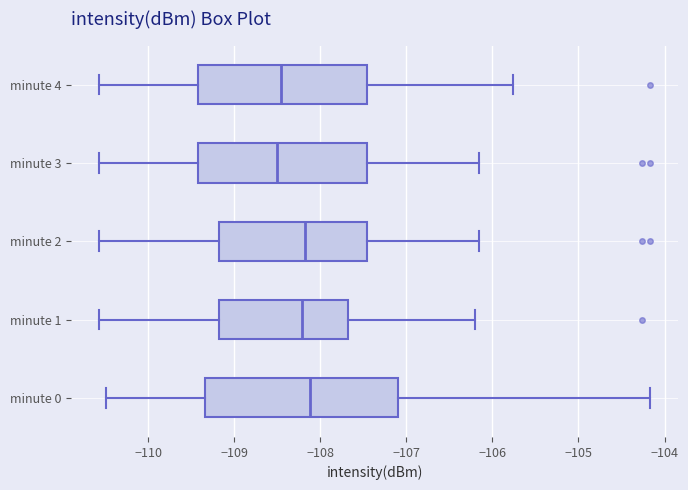

Where does the right whisker of the box for minute 1 end on the x-axis? The values are not printed on the chart, so give them approximately, as read against the axis.

-106.2